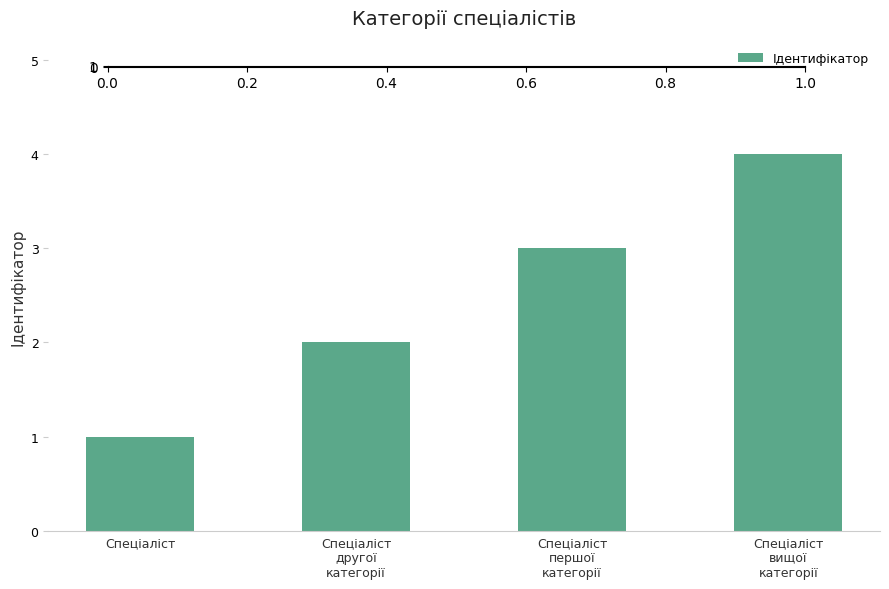

How many data points does each series have?

4